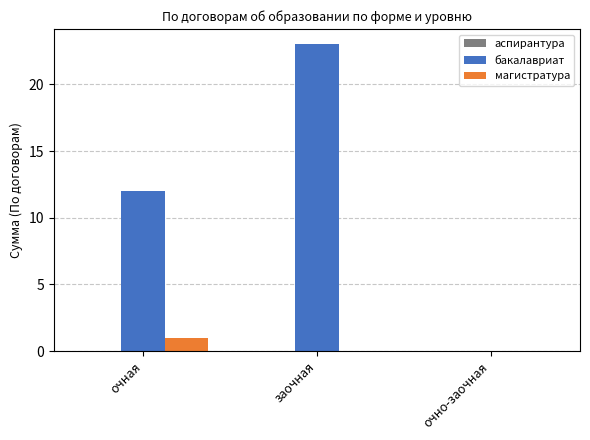

What is the difference between the магистратура values at очно-заочная and очная?

1